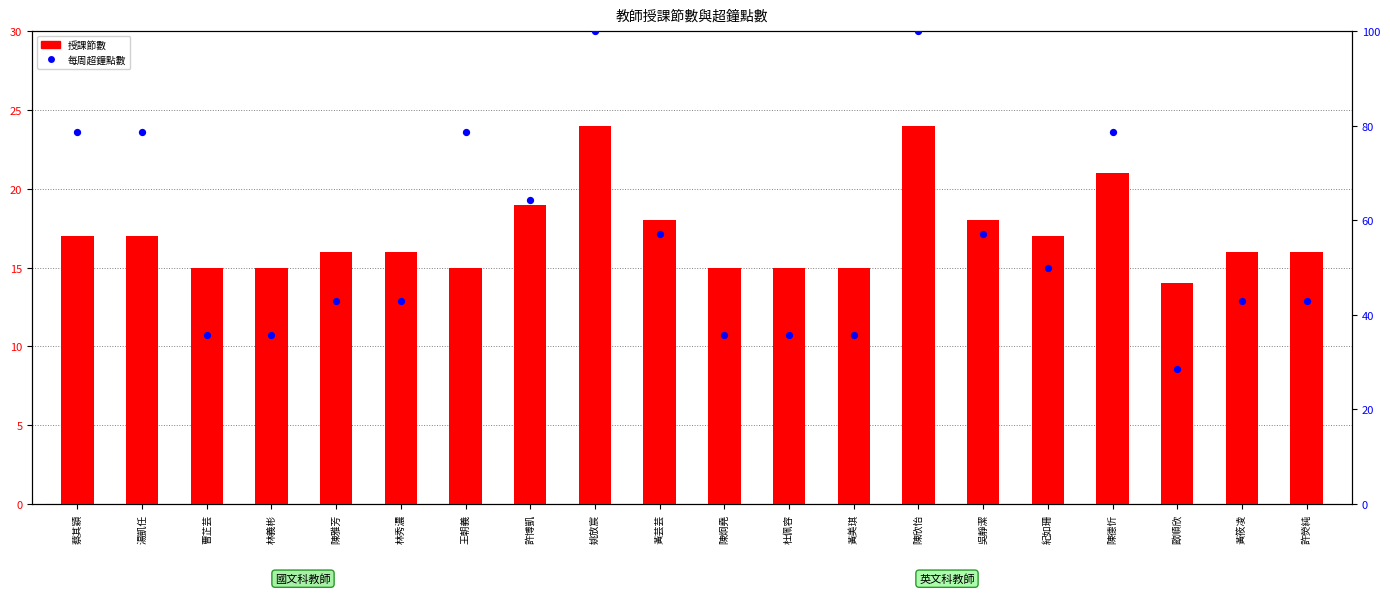

Which series reaches the maximum Y coordinate?

每周超鐘點數